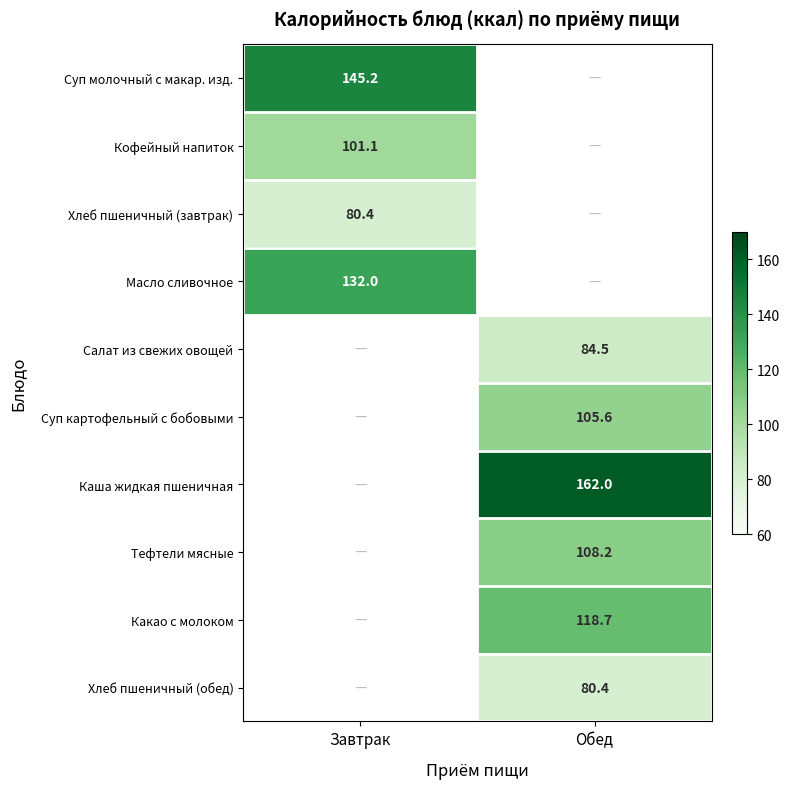

The Масло сливочное series shows 132.0 at Завтрак. True or false?

True